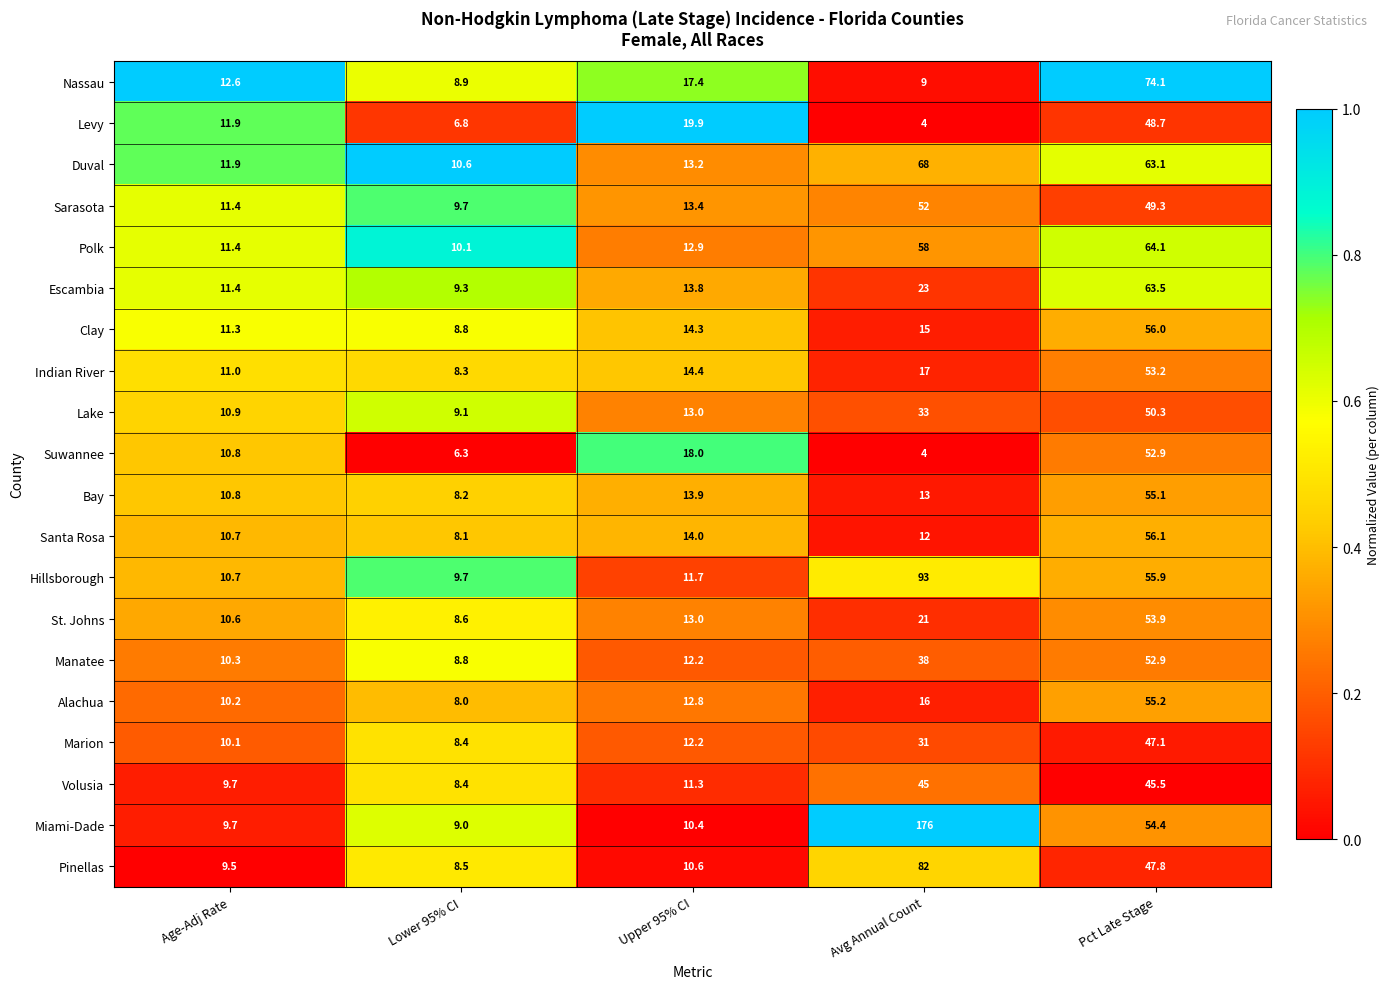

What is the total value across all series at Lower 95% CI?

173.6